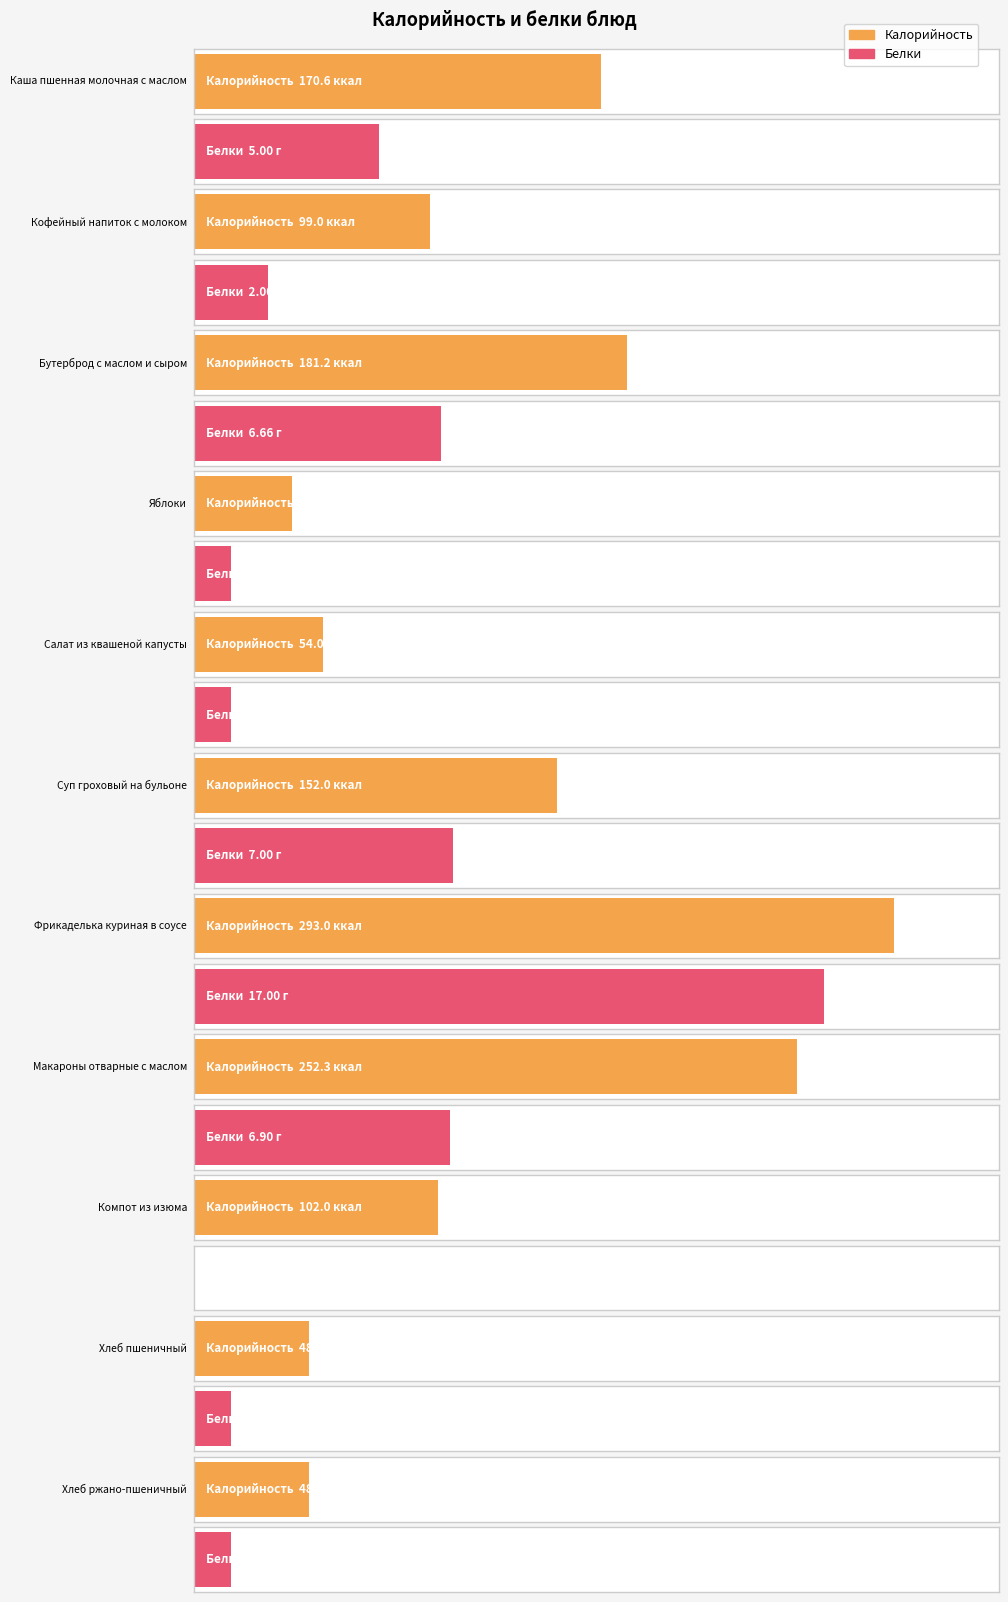

What is the spread (max minus min) of values at Фрикаделька куриная в соусе?

276.0